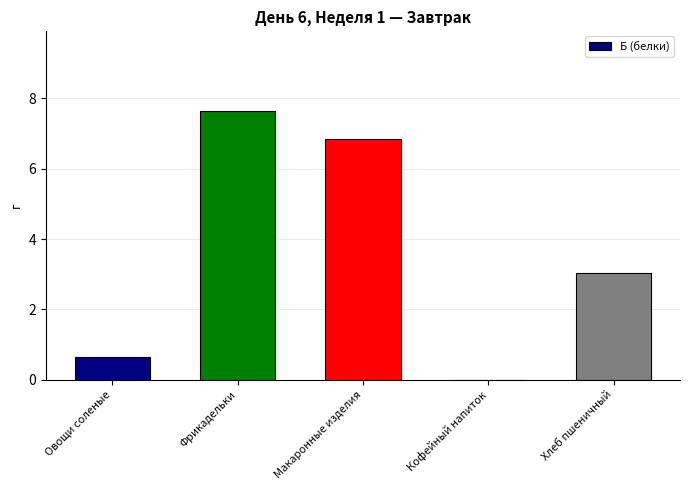

At which category does the chart reach its peak across all series?

Фрикадельки